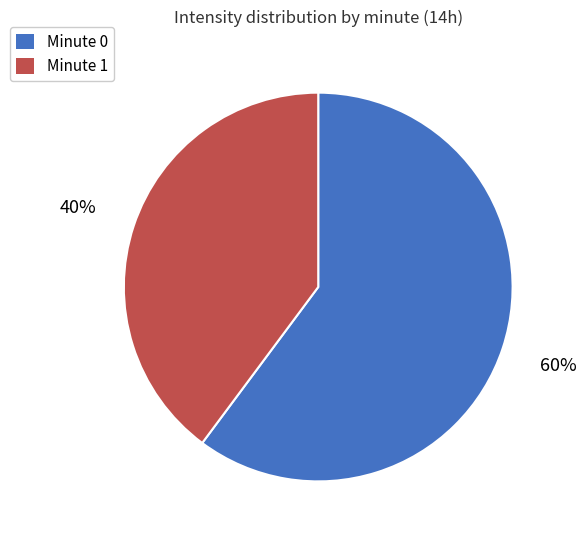

Is there a majority slice in this chart?

Yes